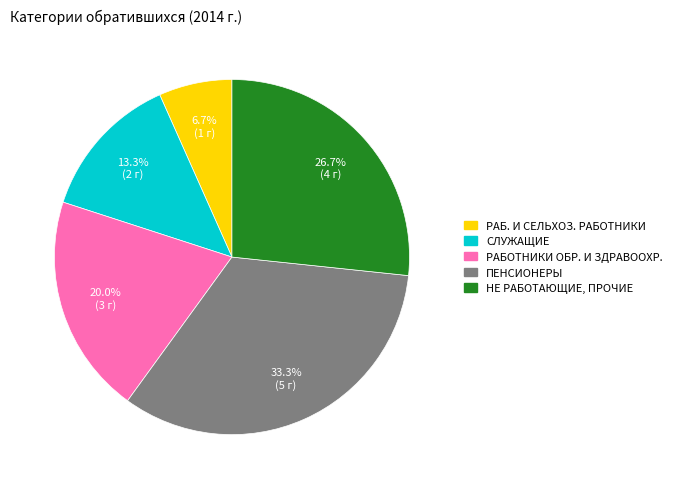

How many segments does this pie chart have?

5